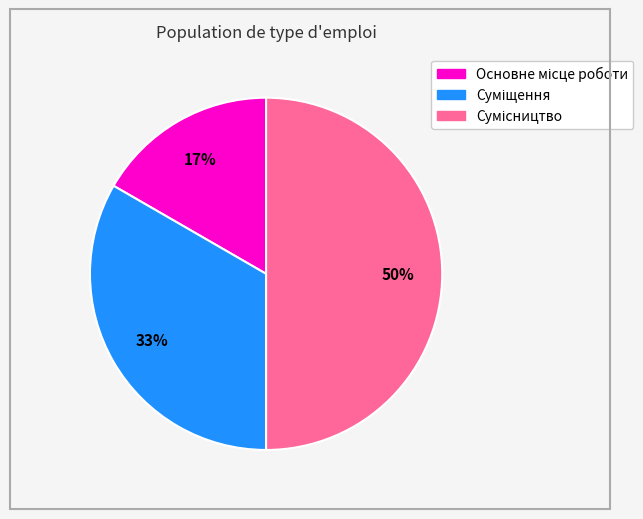

To the nearest percent, what is the average slice percentage?

33%